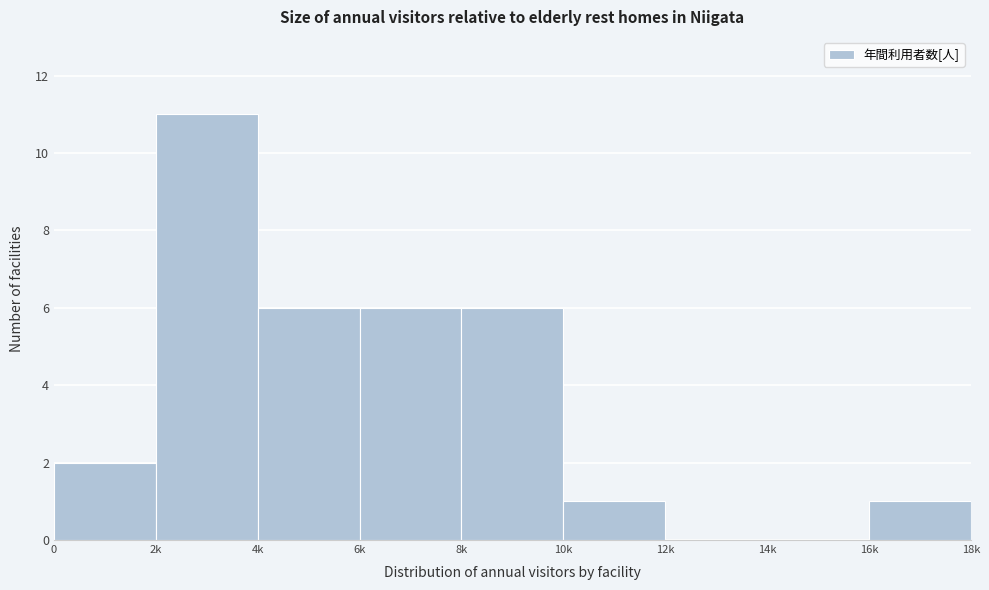

Reading left to right, list all the values displayed in this chart.

0=2	2k=11	4k=6	6k=6	8k=6	10k=1	12k=0	14k=0	16k=1